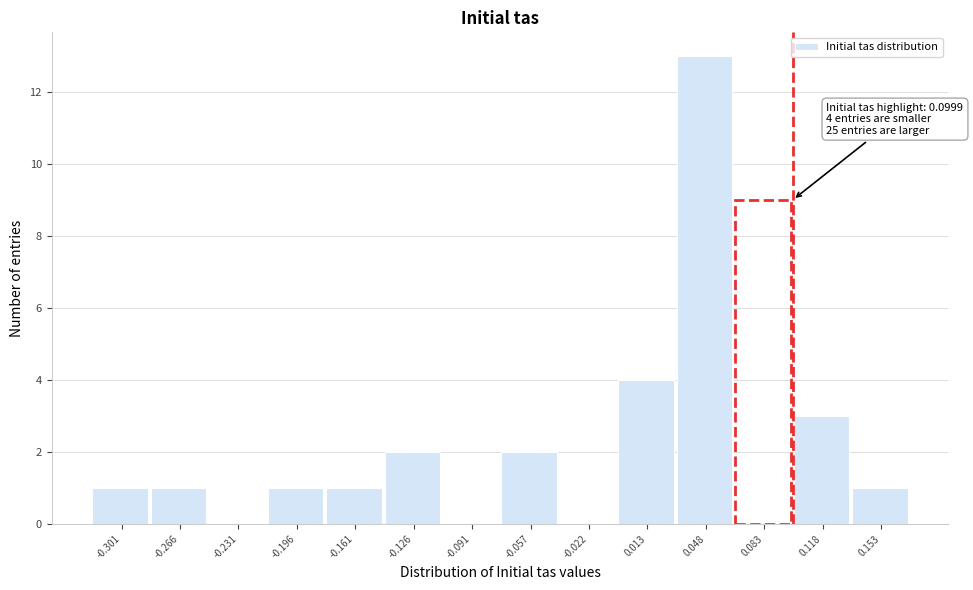

Which range on the x-axis has the tallest bar?

0.030 to 0.065